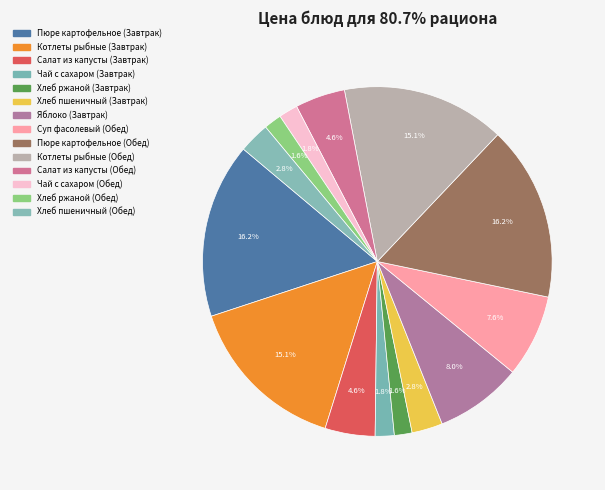

How many segments does this pie chart have?

14